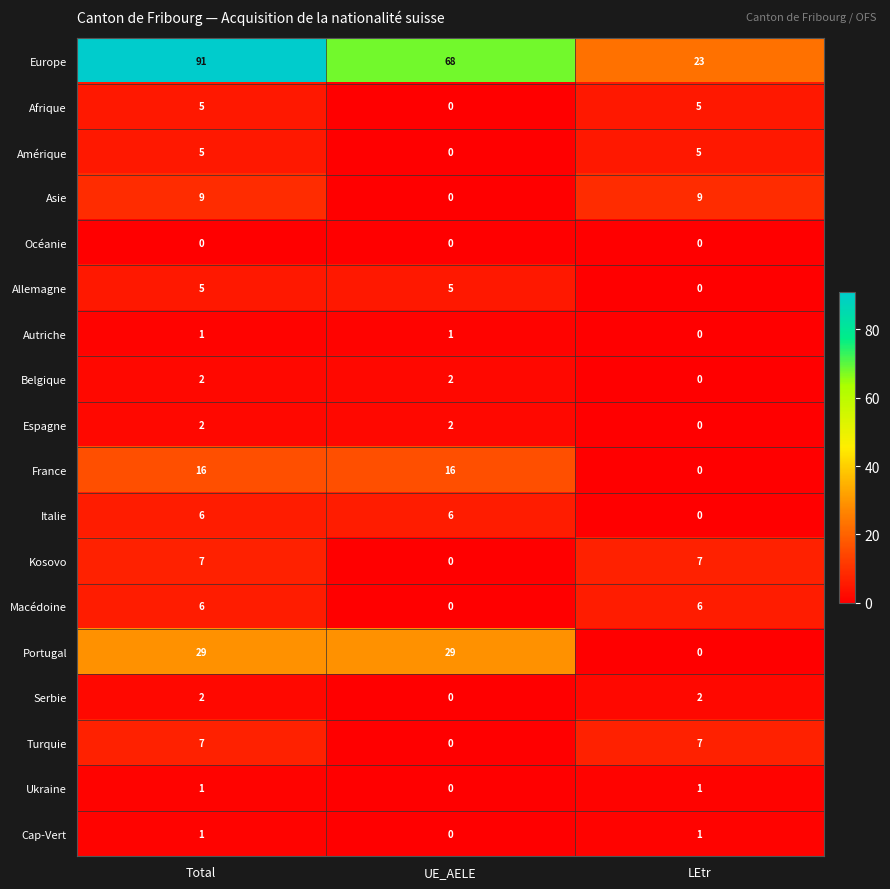

At how many categories does at least one series exceed 47?

2